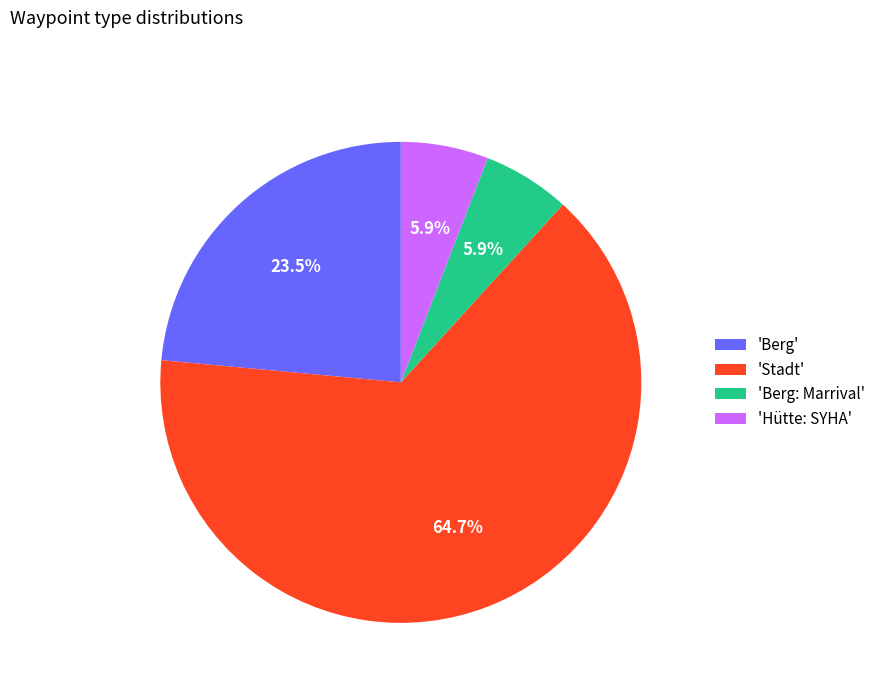

What is the majority slice?

'Stadt'